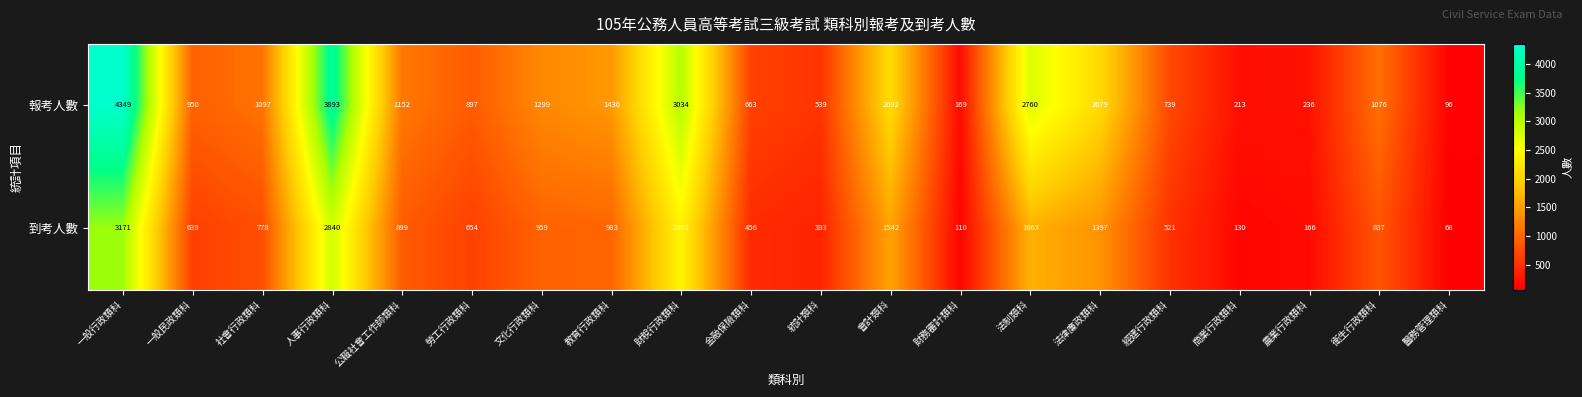

Rank the series at 會計類科 from highest to lowest value.

報考人數, 到考人數